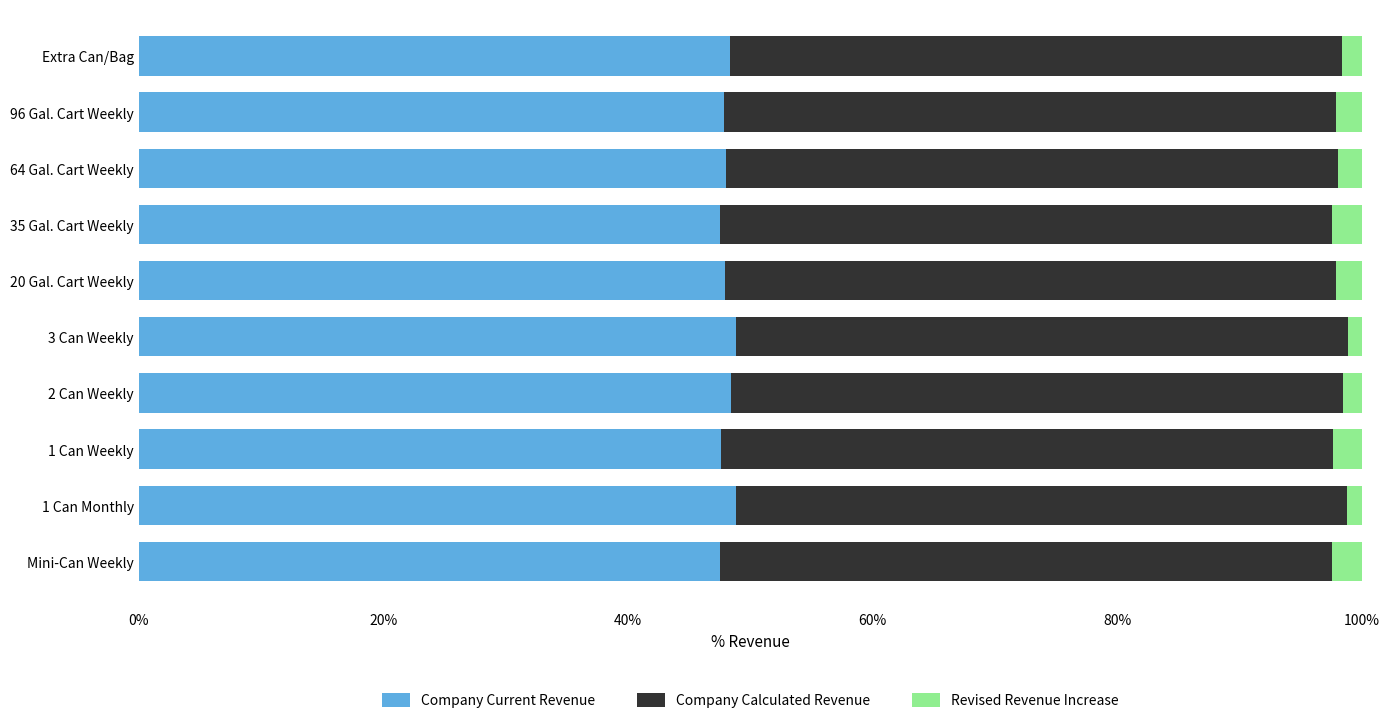

Is it true that Company Current Revenue equals 13.7 at Extra Can/Bag?

False